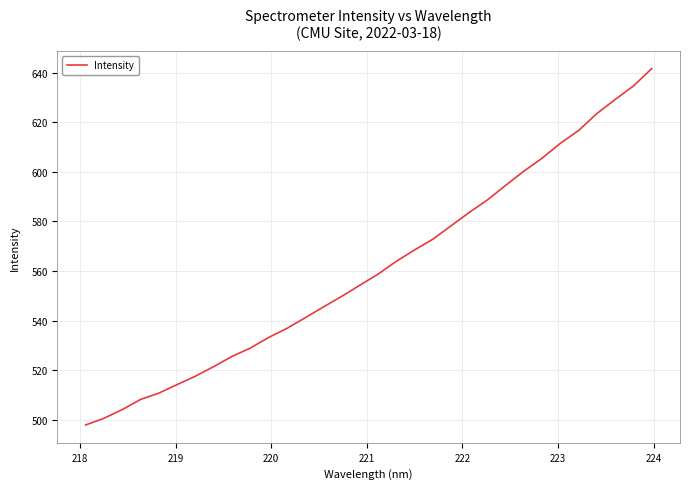

What is the maximum value shown in the chart?

641.6